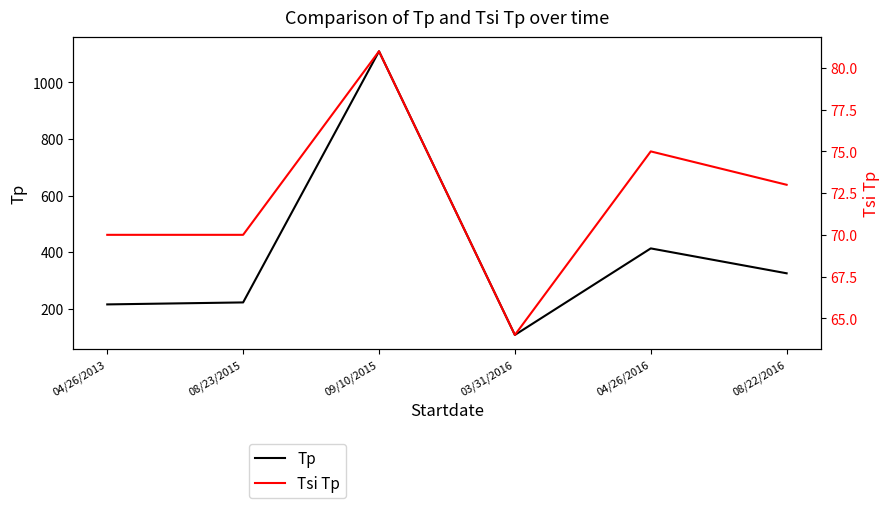

What are all the series names shown in the legend?

Tp, Tsi Tp